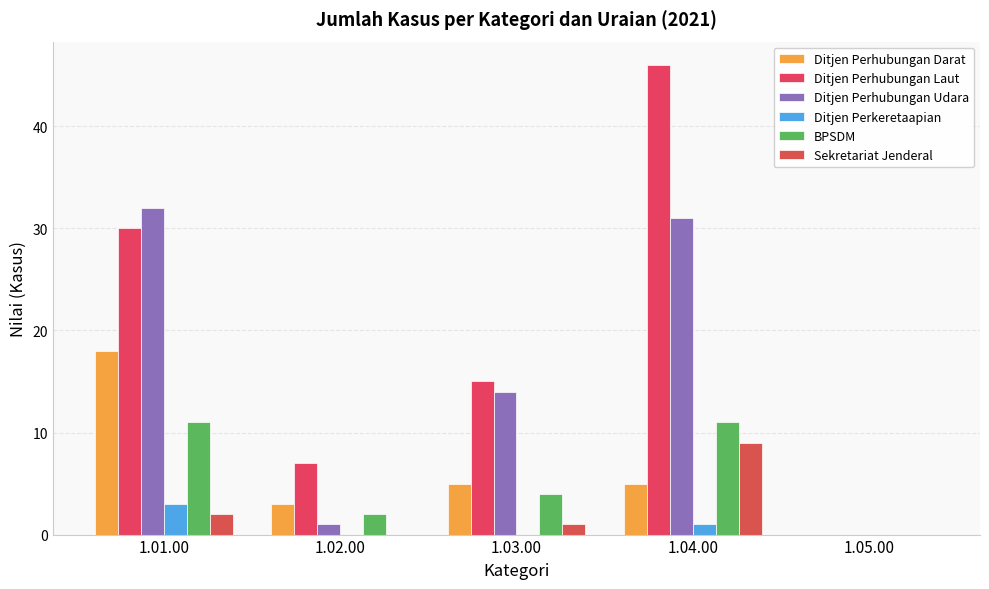

How many Sekretariat Jenderal values are between 0 and 2?

4